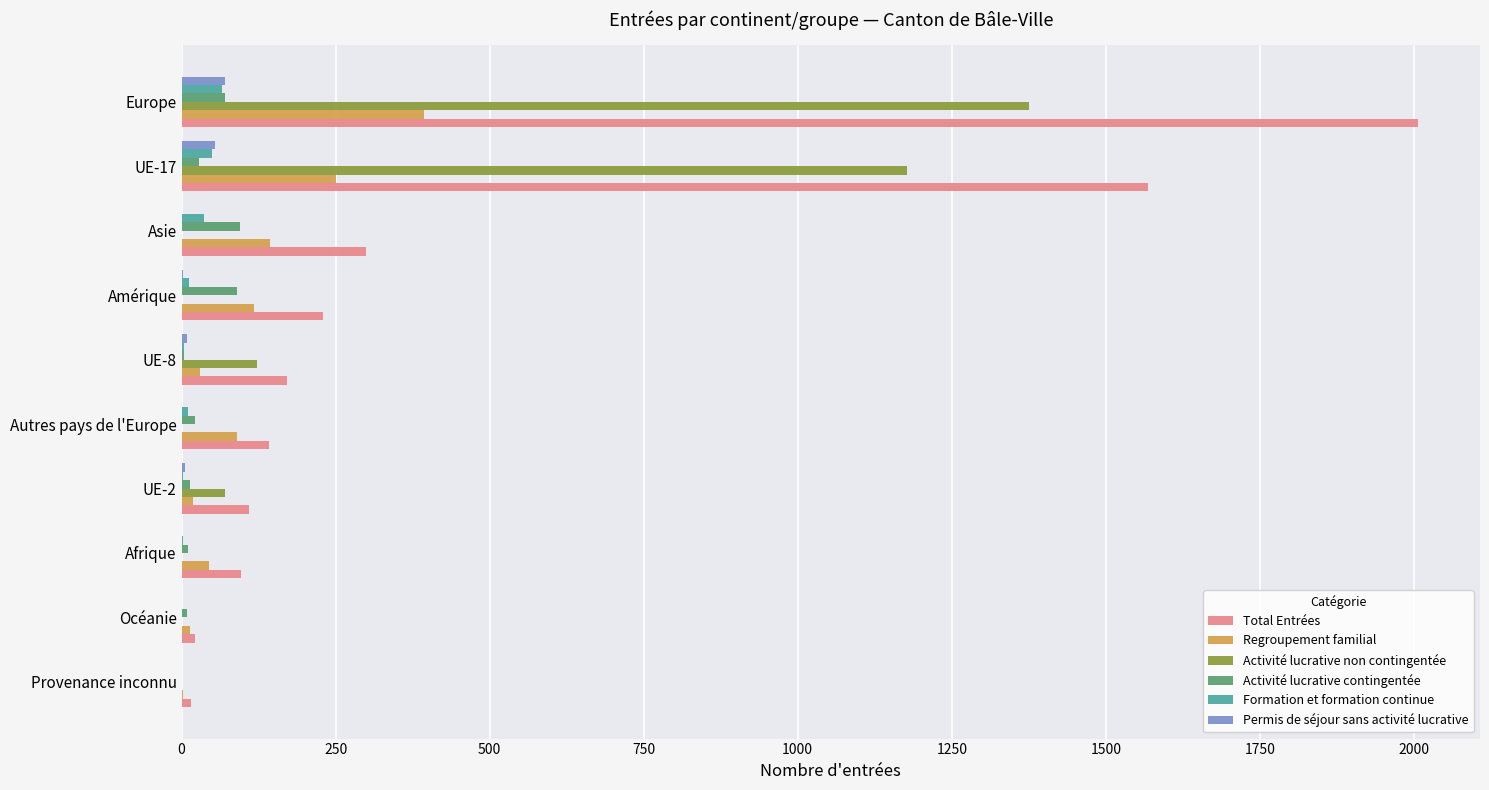

At which label is Regroupement familial closest to 198?

UE-17